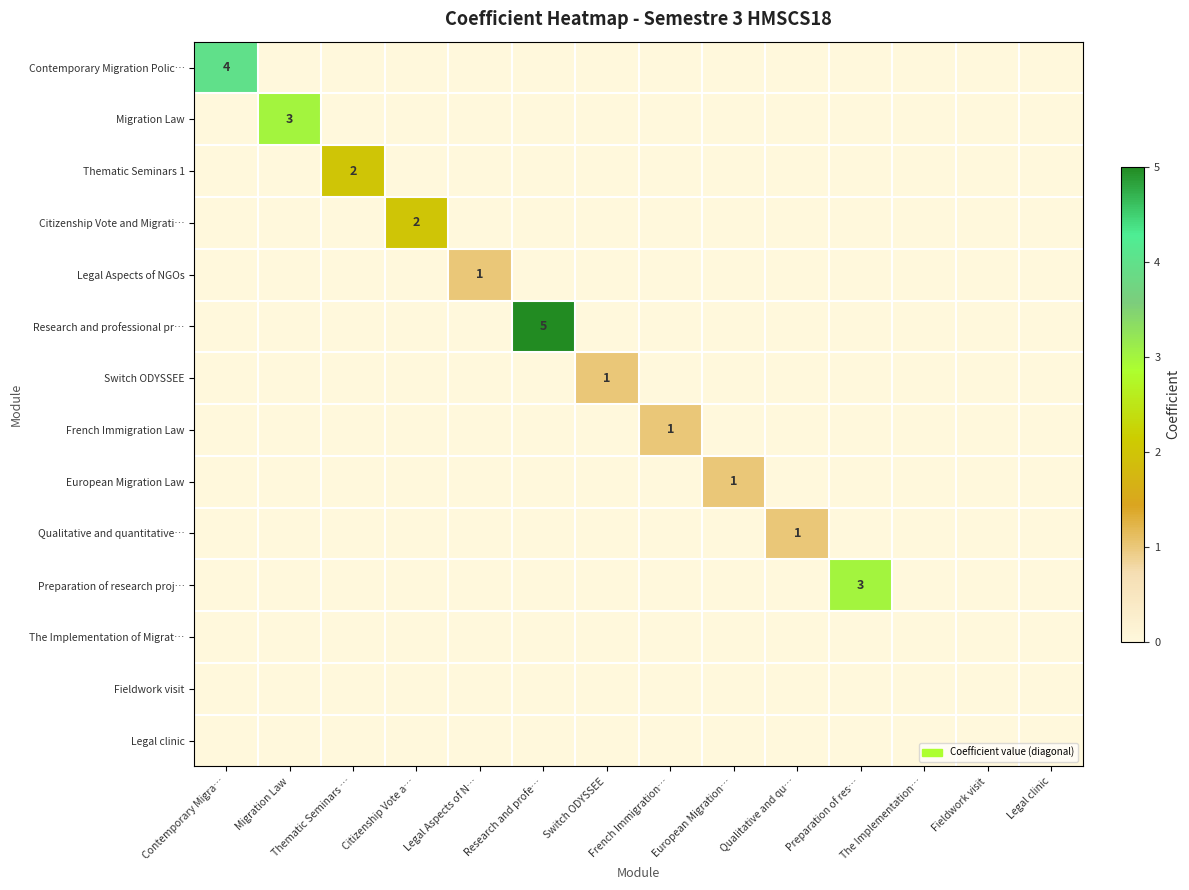

At how many categories does at least one series exceed 1?

6